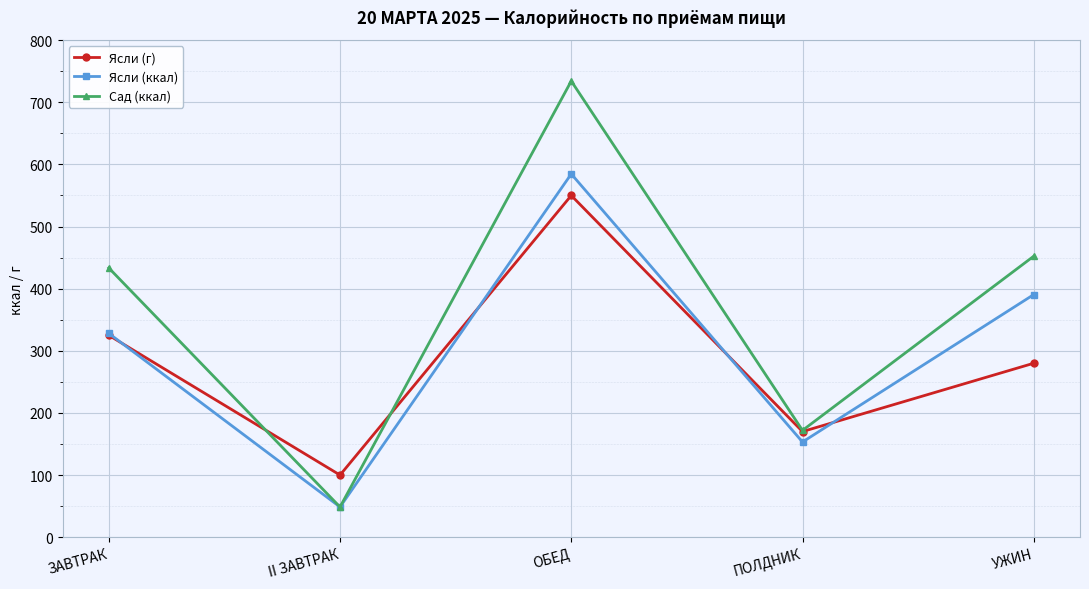

What is the average value of the Ясли (ккал) series?

301.0